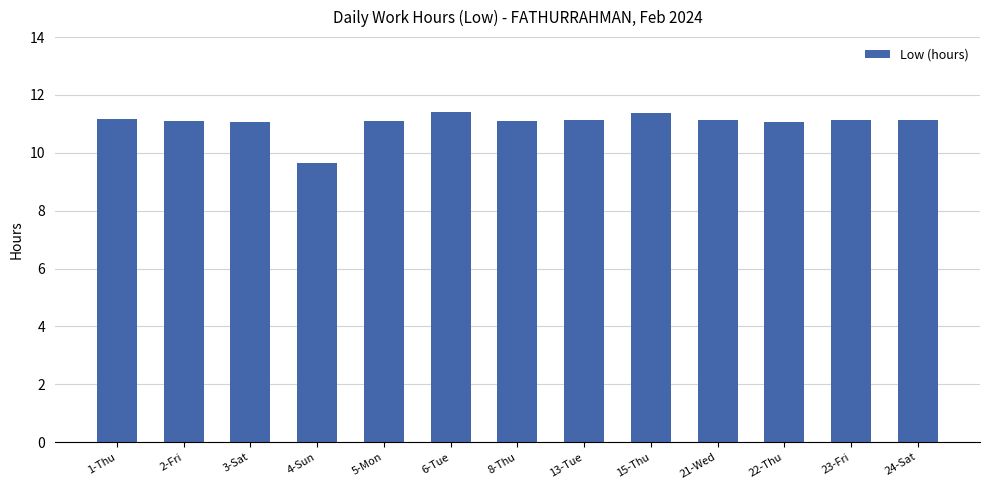

Are the bars grouped side by side (vs. stacked)?

No